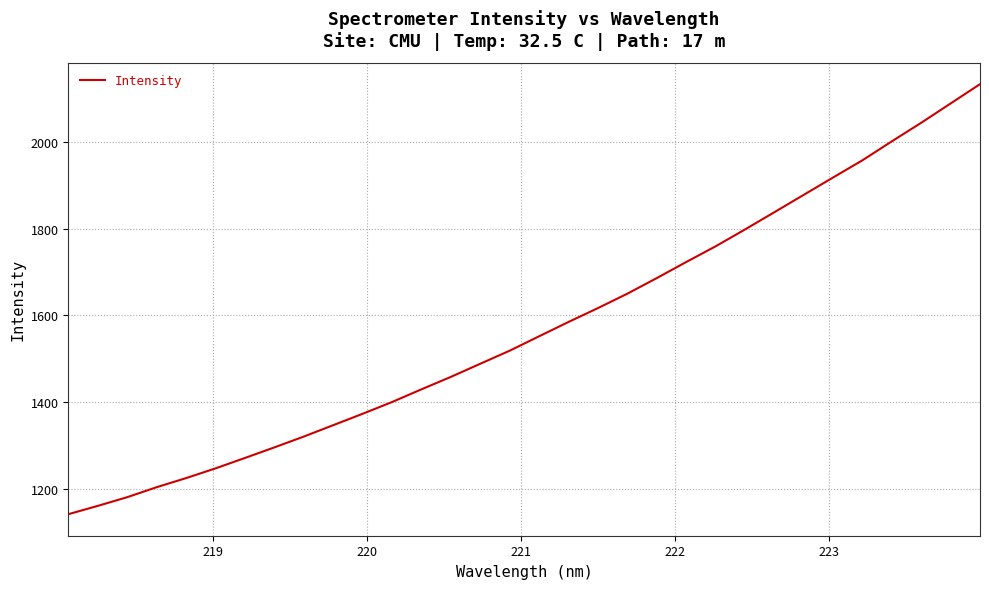

Is this an area chart (filled region under the line)?

No